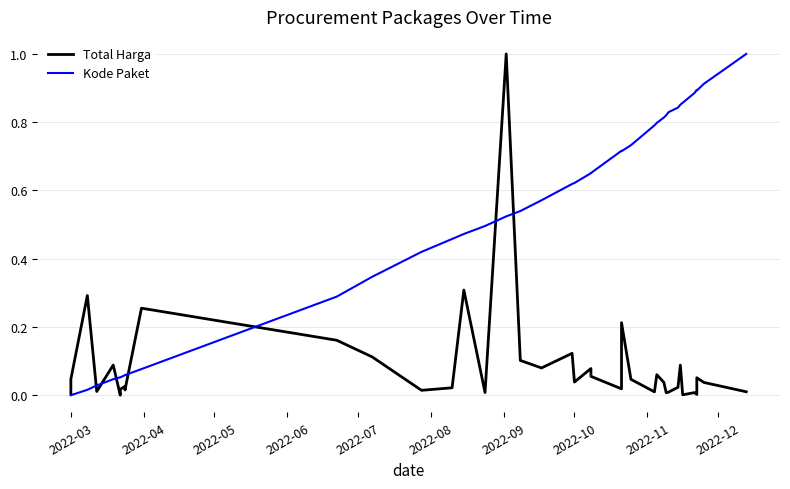

What is the average value of the Kode Paket series?

0.5